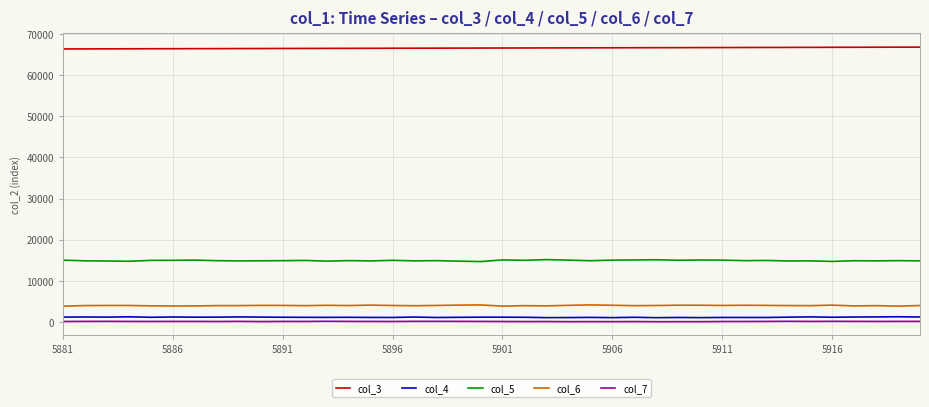

Which series has the largest total across all categories?

col_3